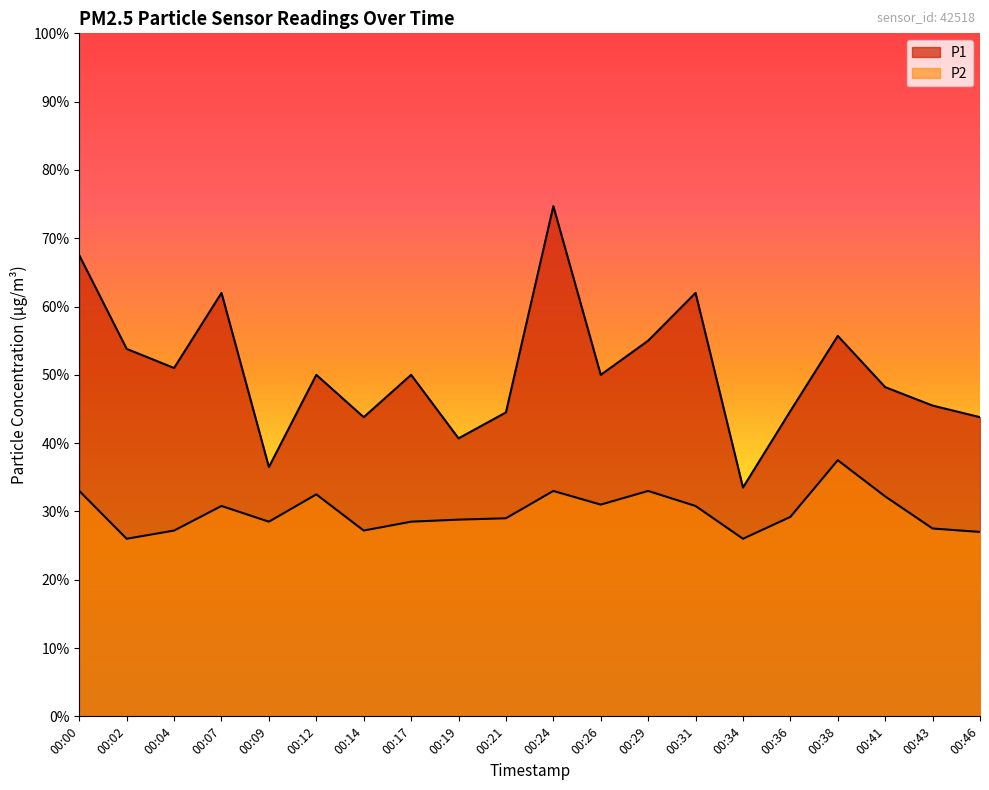

How many categories are shown in the chart?

20